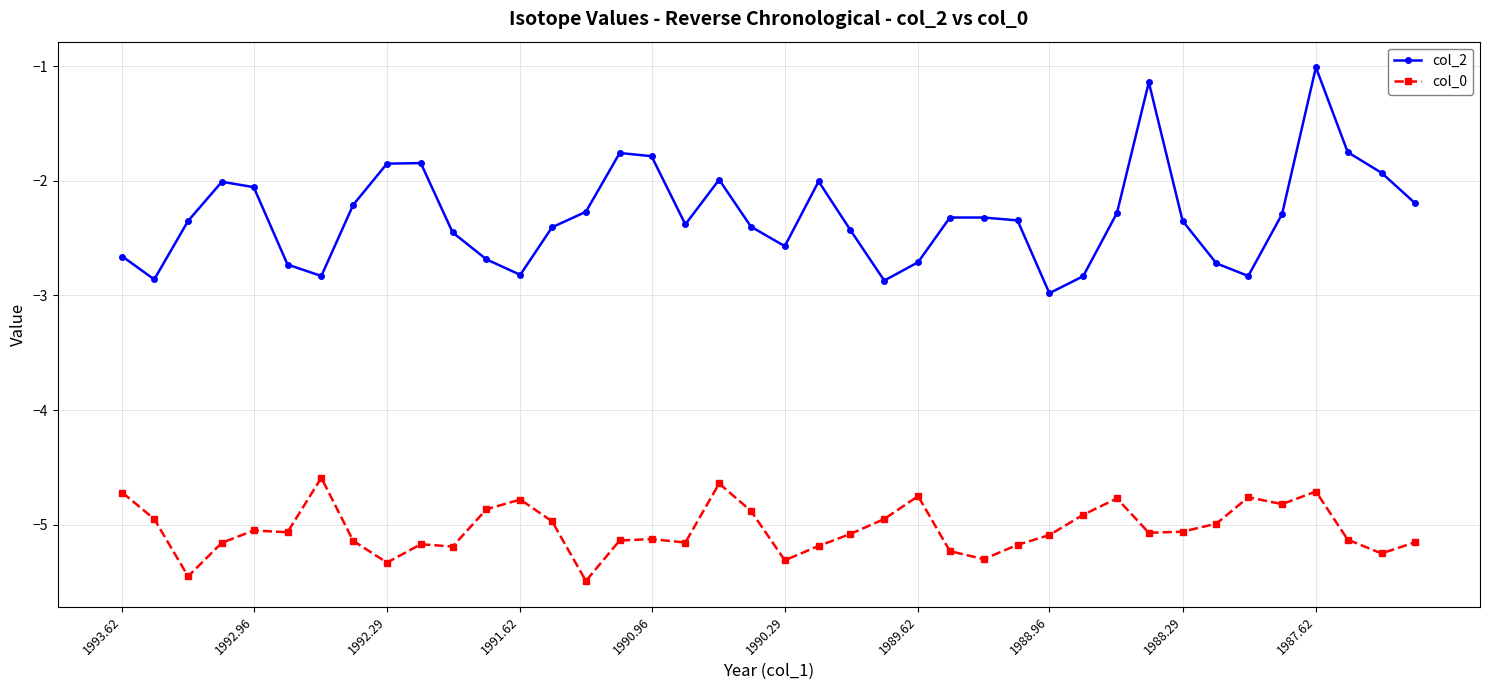

Does the chart have visible grid lines?

Yes